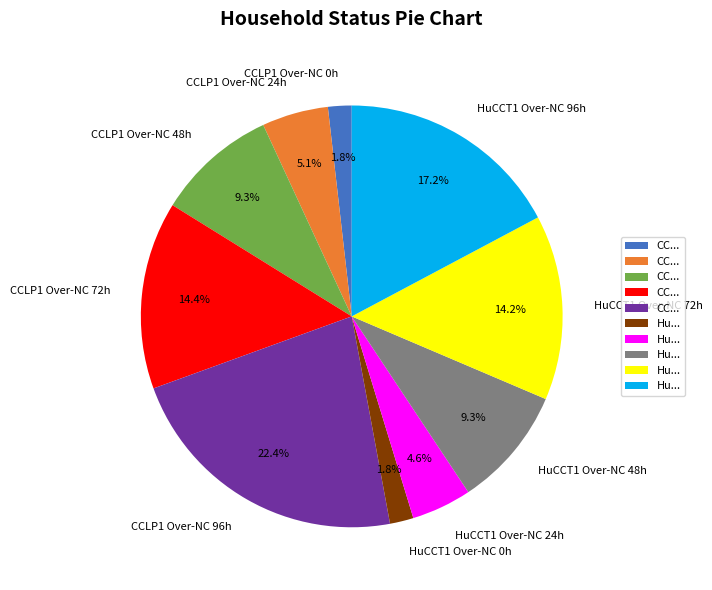

What percentage do CCLP1 Over-NC 96h and HuCCT1 Over-NC 96h together represent?

39.6%